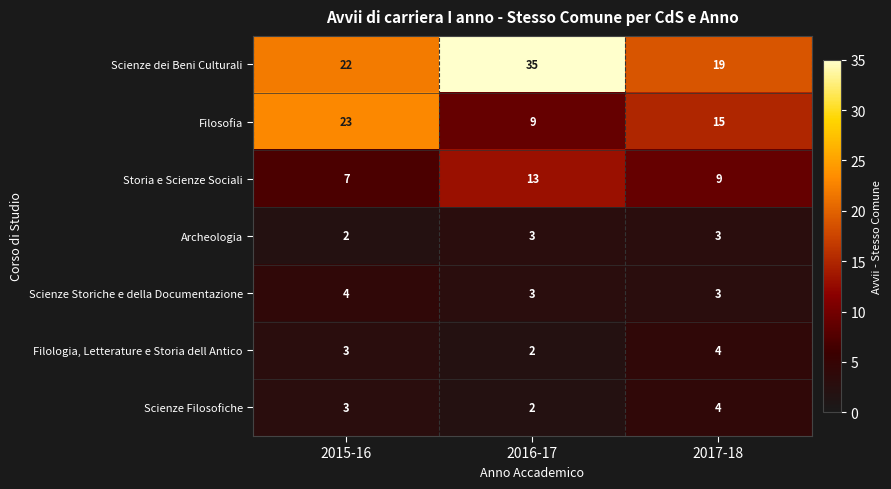

What is the sum of all Scienze Storiche e della Documentazione values?

10